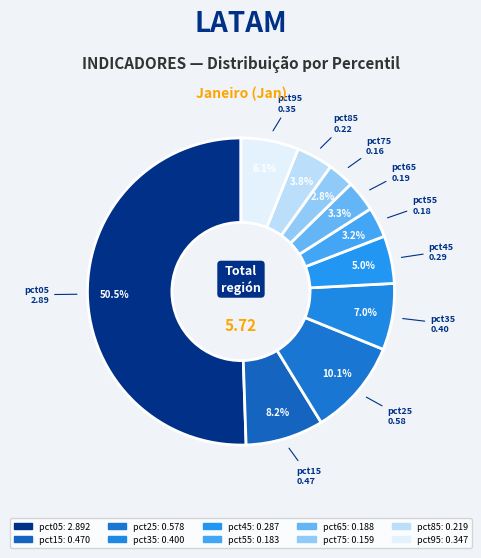

Which category has the smallest portion of the pie?

pct75